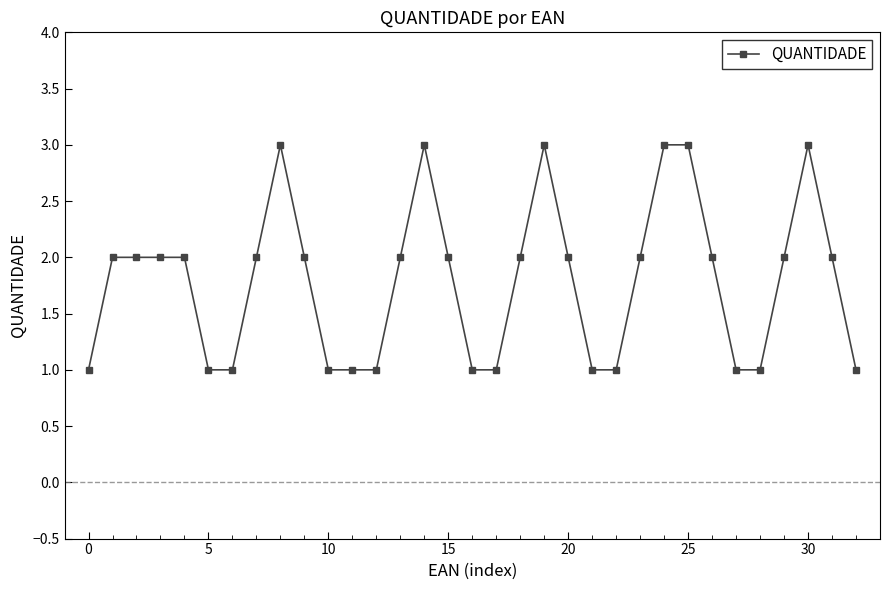

What is the value of the 15th point from the left?

3